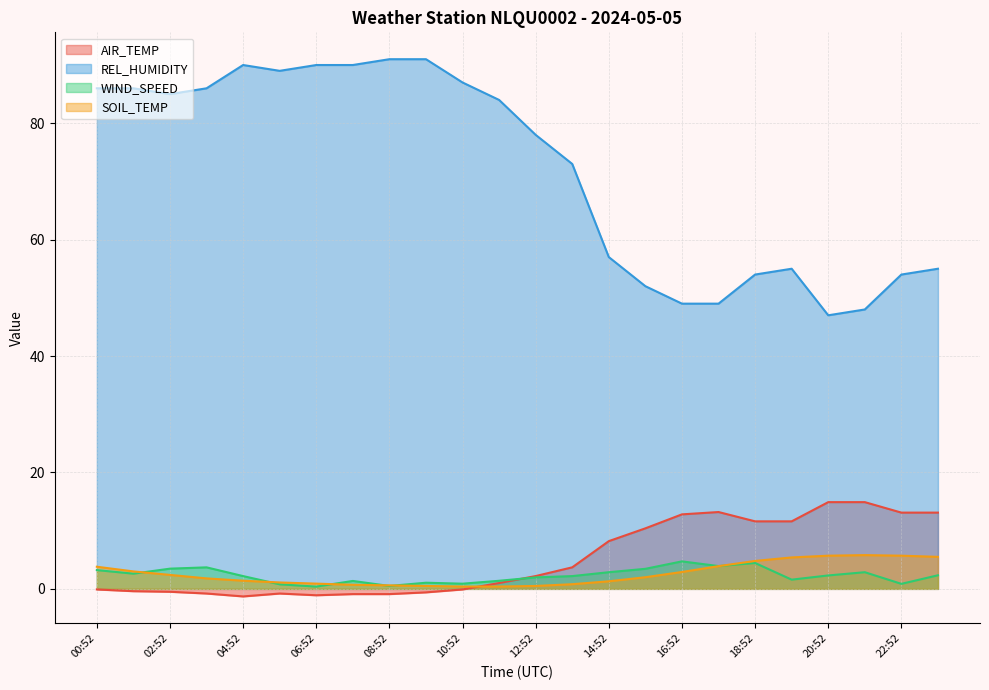

True or false: AIR_TEMP has more than 2 points higher than both neighbors.

False